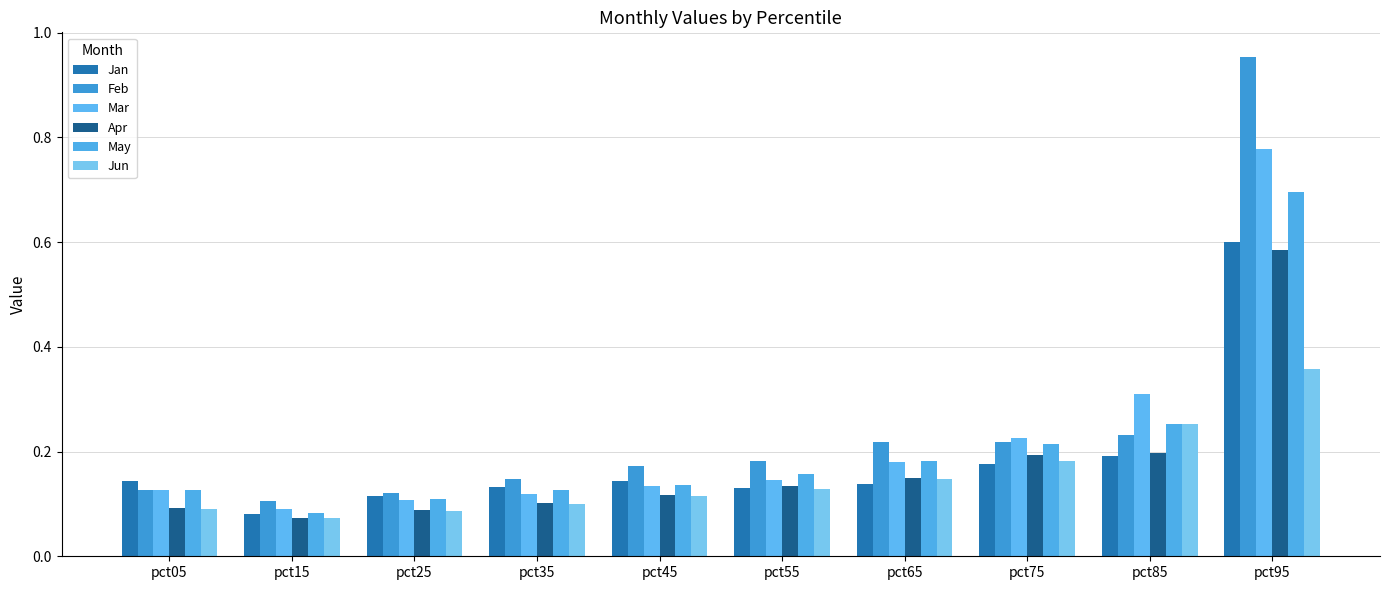

Which has a higher value, pct65 or pct85?

pct85